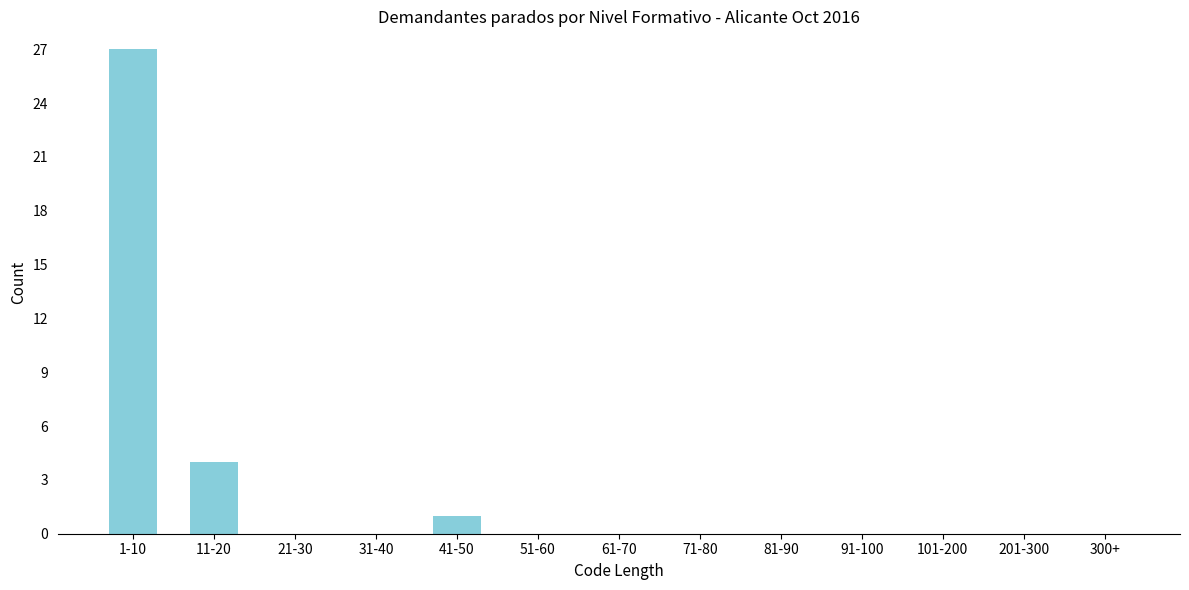

Reading left to right, what are all the values shown in this chart?

1-10=27	11-20=4	21-30=0	31-40=0	41-50=1	51-60=0	61-70=0	71-80=0	81-90=0	91-100=0	101-200=0	201-300=0	300+=0